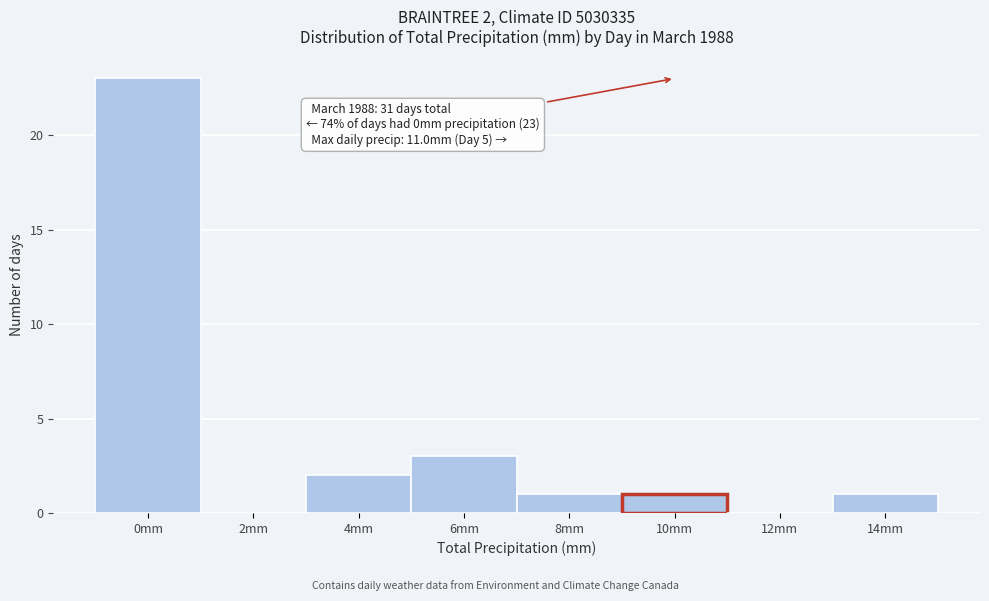

Reading left to right, list all the values displayed in this chart.

0mm=23	2mm=0	4mm=2	6mm=3	8mm=1	10mm=1	12mm=0	14mm=1